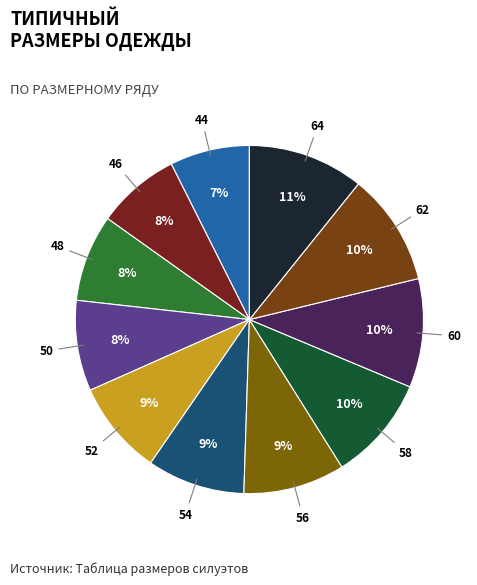

To the nearest percent, what percentage of the pie is 48?

8%